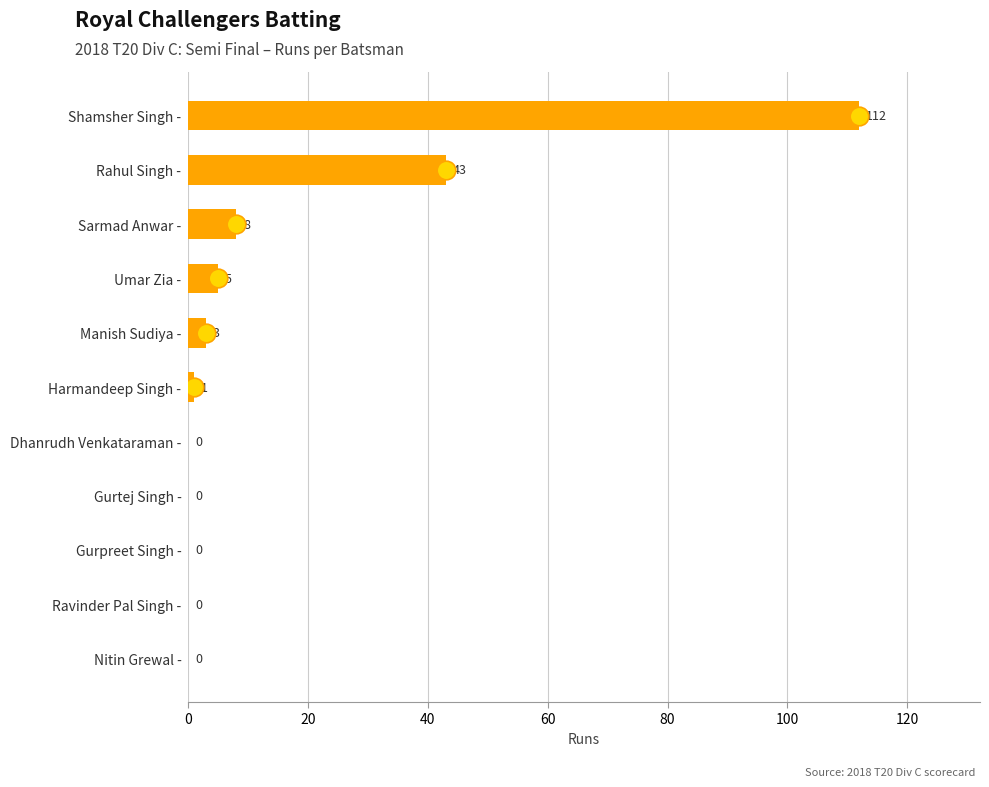

What is the change in value from Harmandeep Singh - to Umar Zia -?

+4